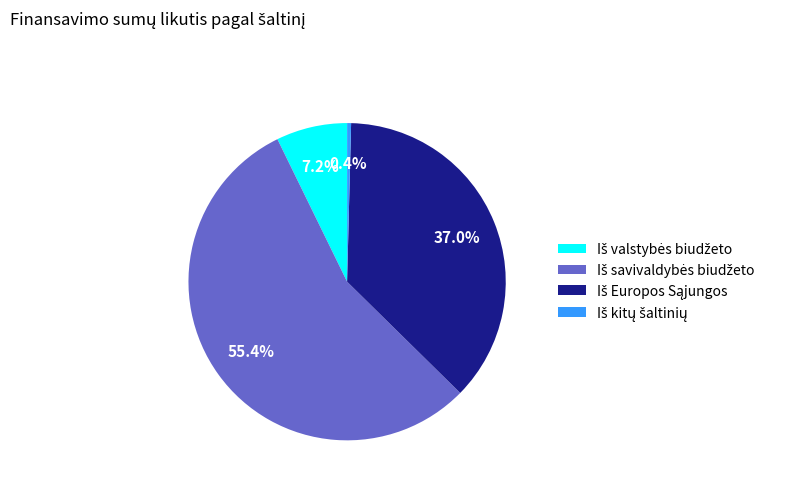

Is there any slice that represents more than half of the pie?

Yes